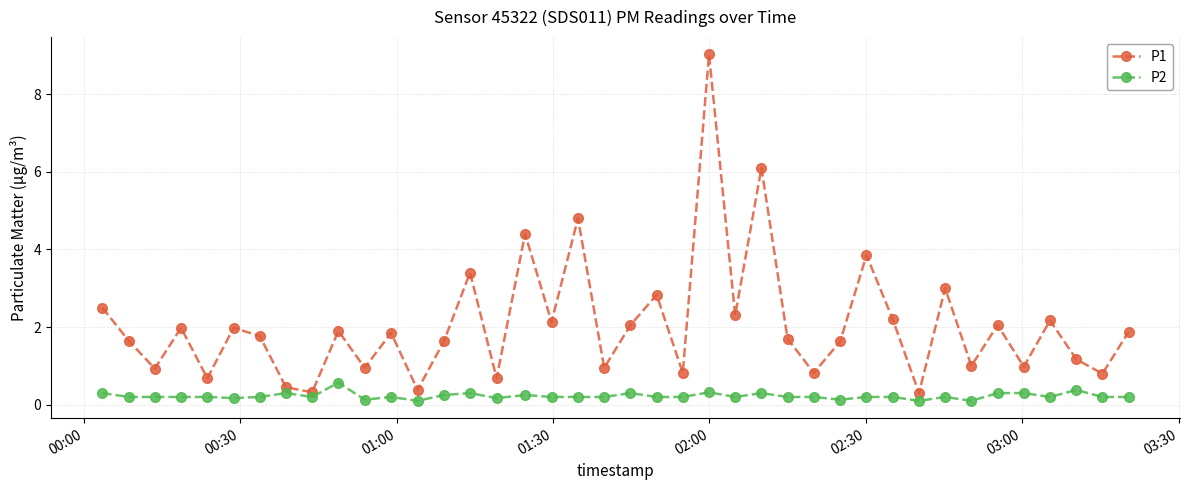

What is the value of the P1 point at the 5th from the left?

0.7